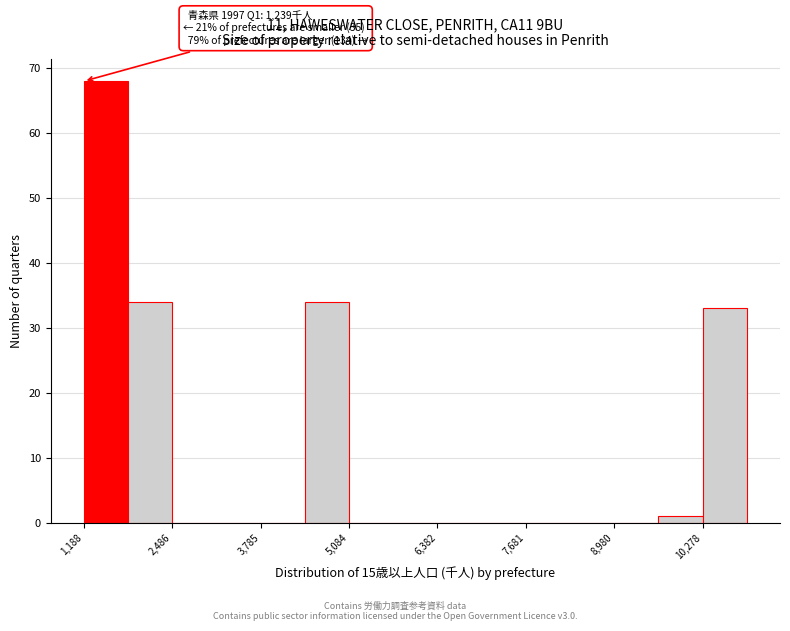

Around what value on the x-axis is the tallest bar? Give the approximate position of its centre, as read against the axis.

1600